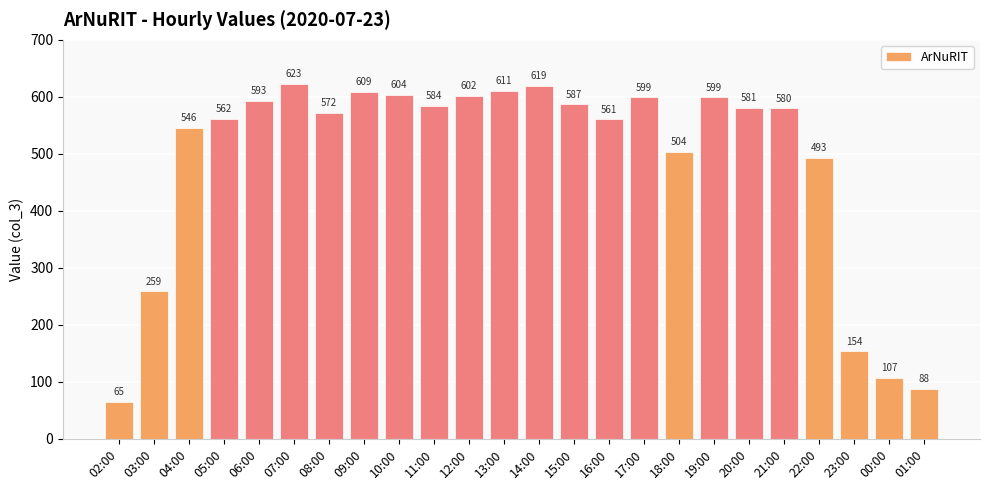

How many data points does each series have?

24